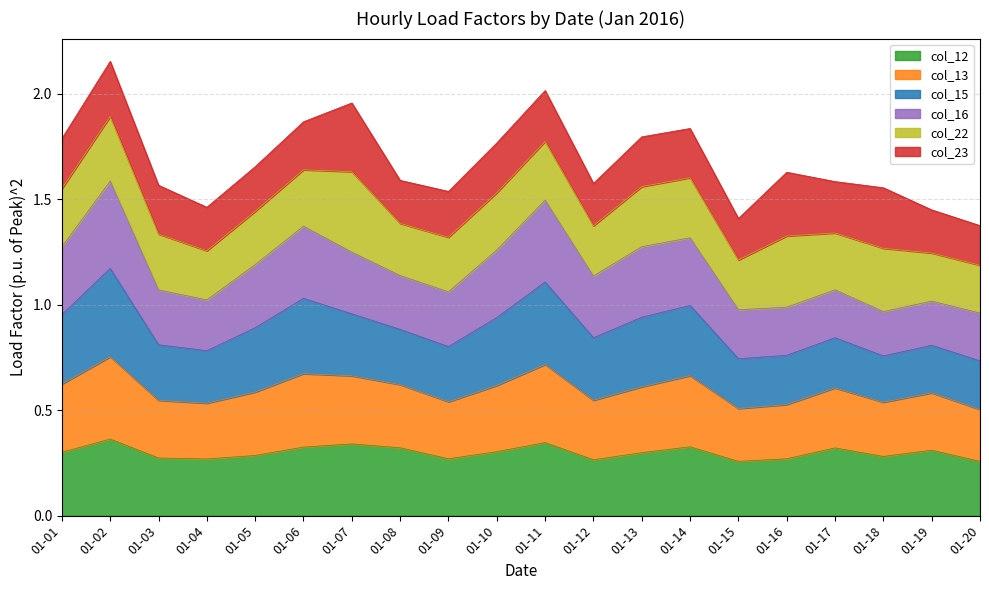

The col_12 series shows 0.5 at 01-16. True or false?

False